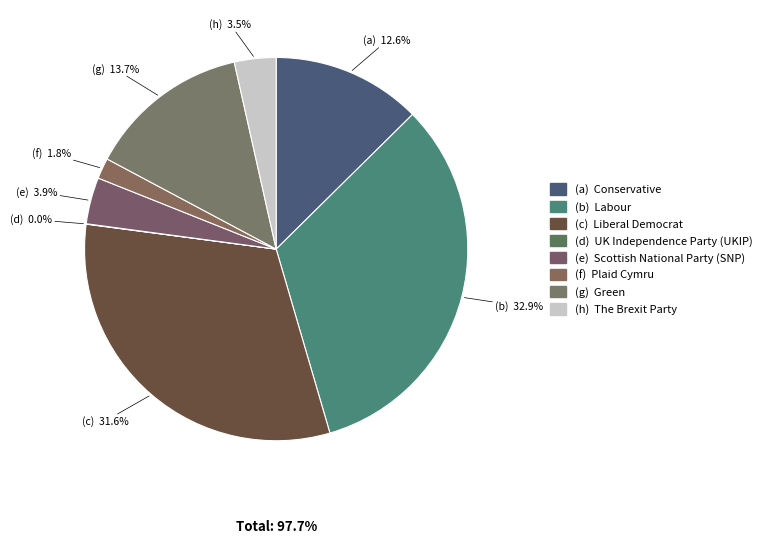

To the nearest percent, what is the difference between the largest and smallest slice percentages?

33%